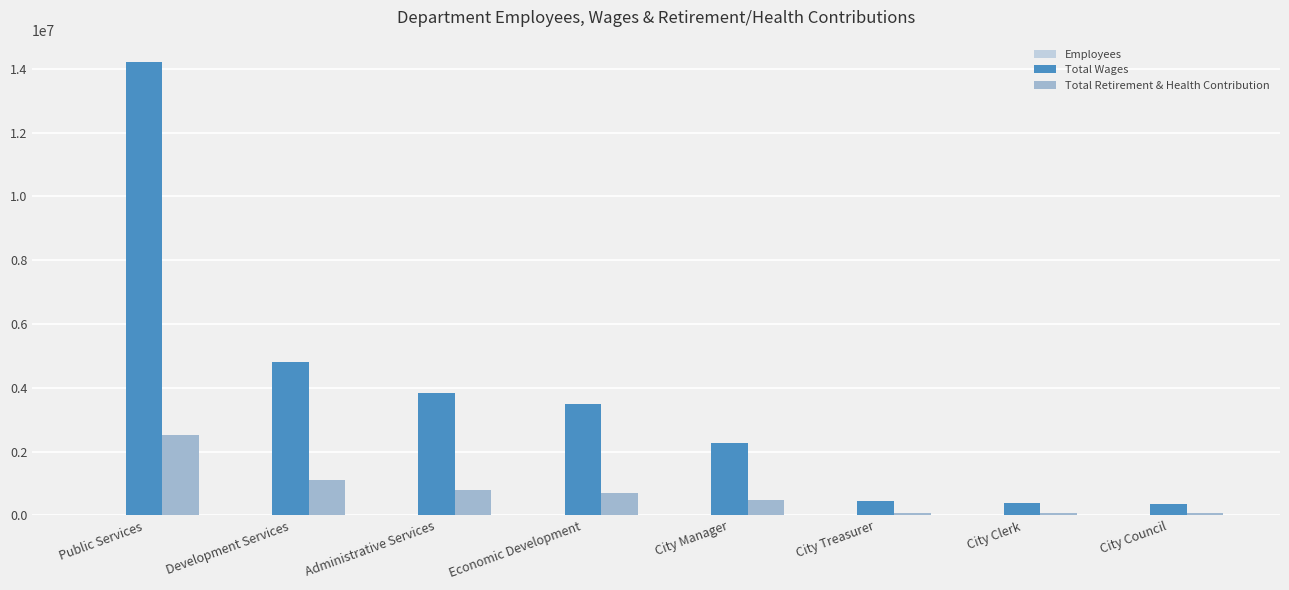

Which category has the highest value in the Total Wages series?

Public Services